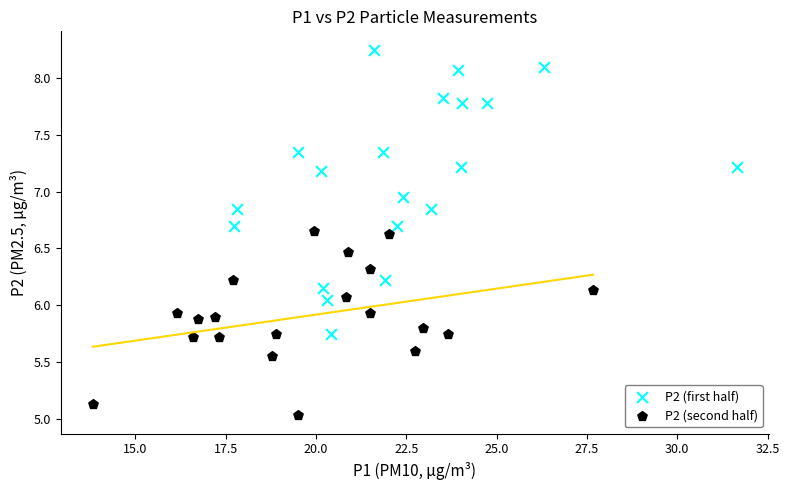

Which series contains the highest Y value?

P2 (first half)